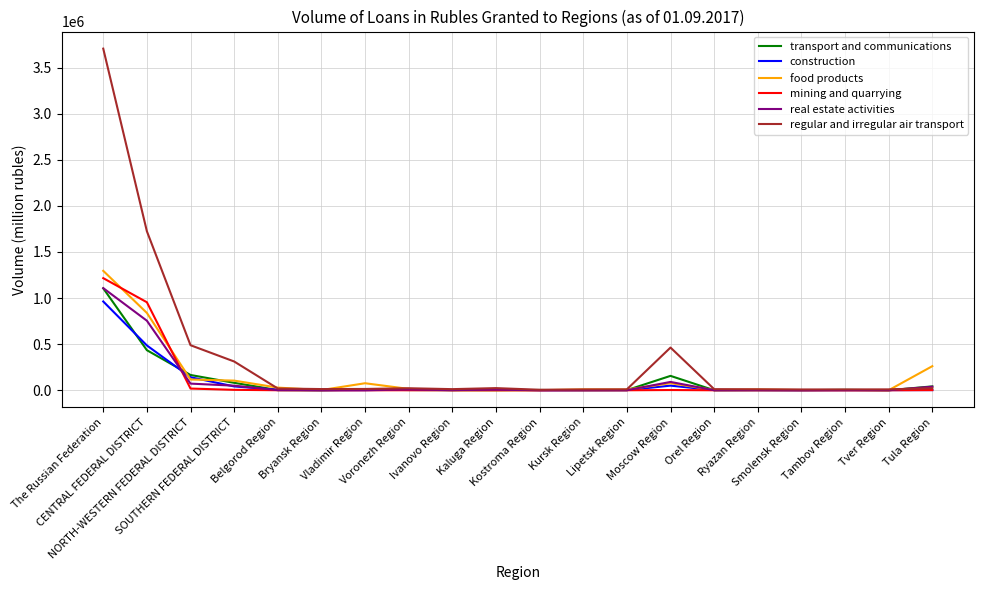

What is the difference between the highest and lowest values at Orel Region?

12240